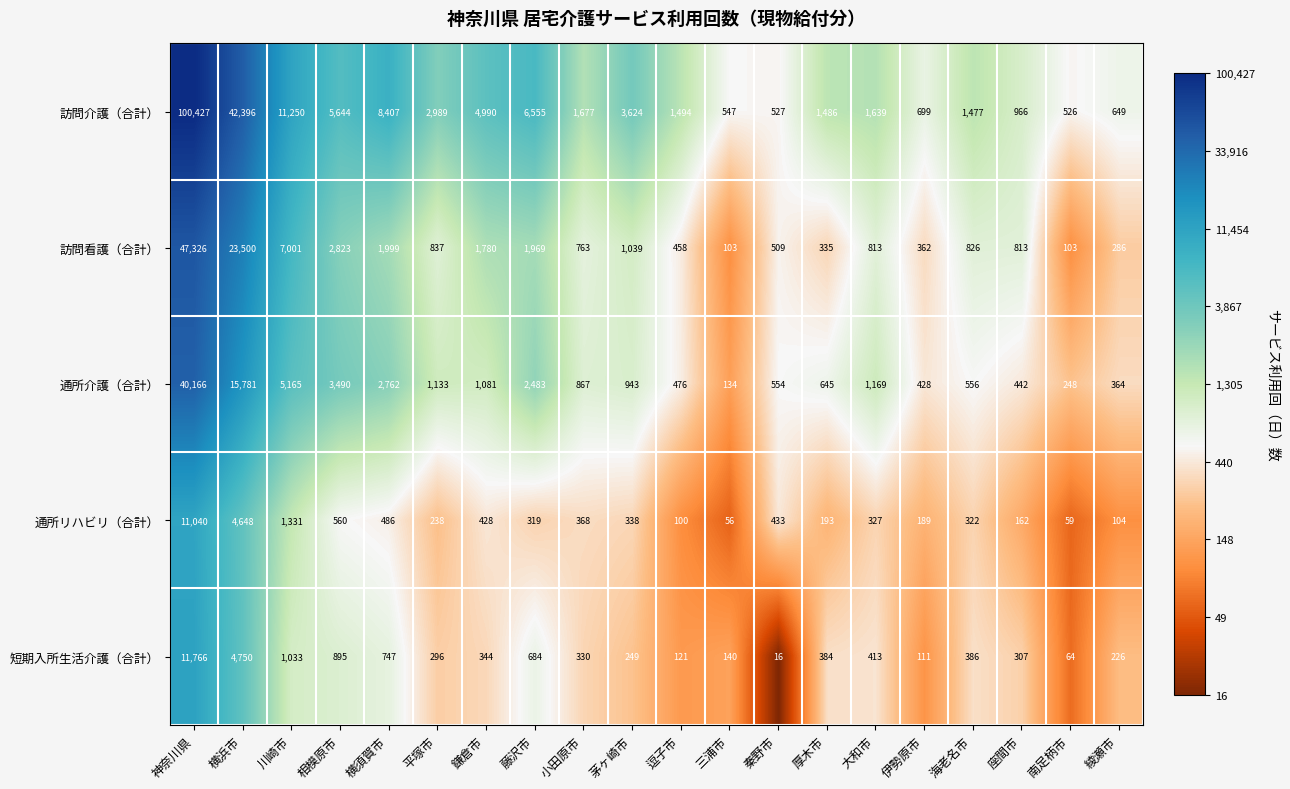

How many distinct data groups are displayed?

5